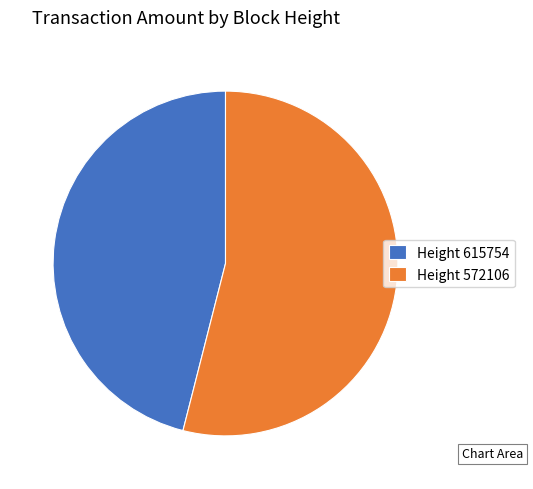

Rank the categories by value from lowest to highest.

Height 615754, Height 572106